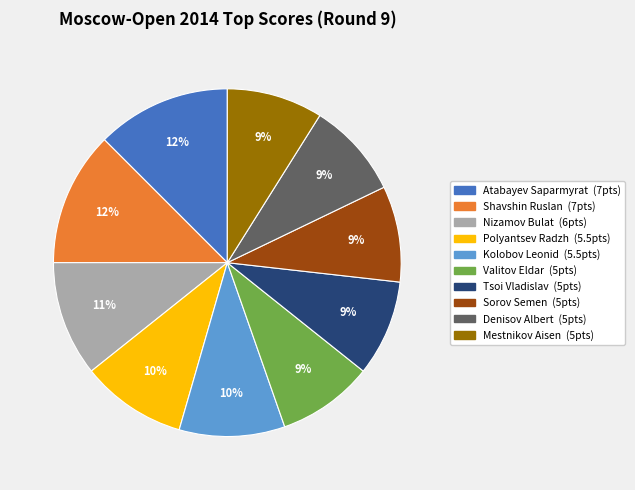

Is it true that Sorov Semen is 9% of the pie?

True